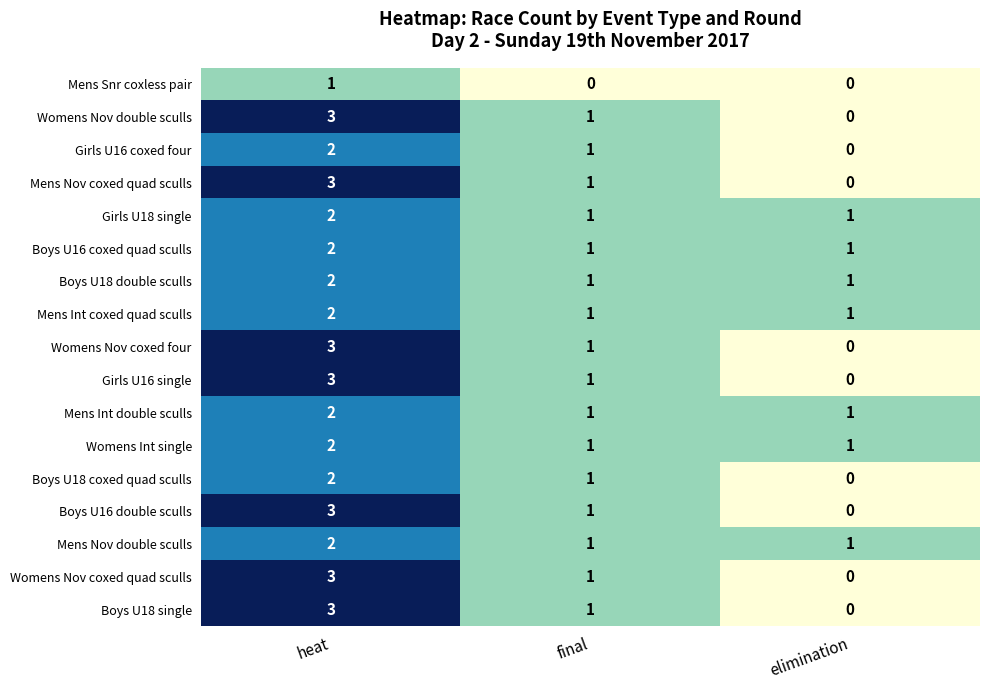

Is the value of Mens Nov double sculls at elimination greater than the value of Girls U16 single at elimination?

Yes